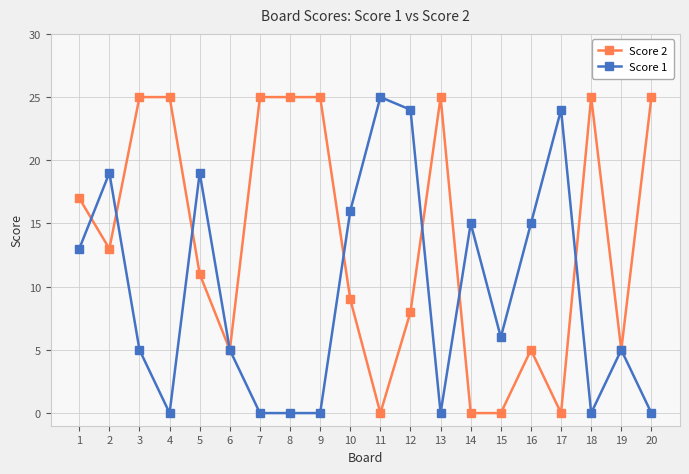

Which series has the largest total across all categories?

Score 2